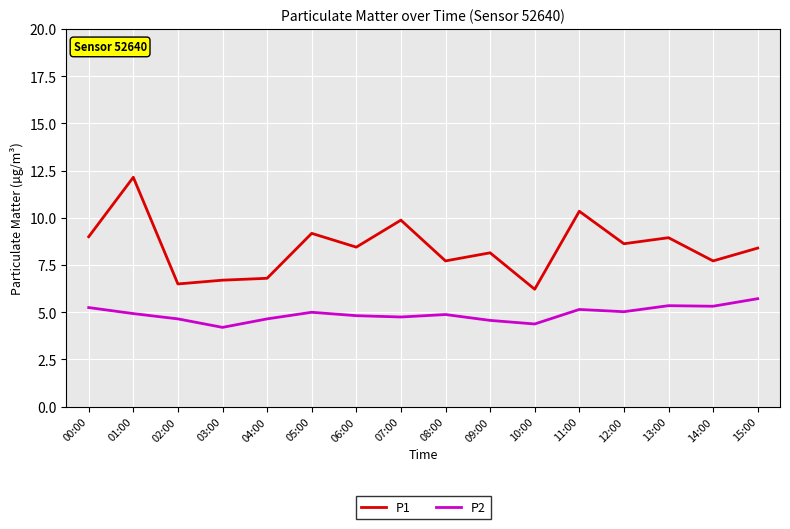

What is the difference between the highest and lowest values at 05:00?

4.2